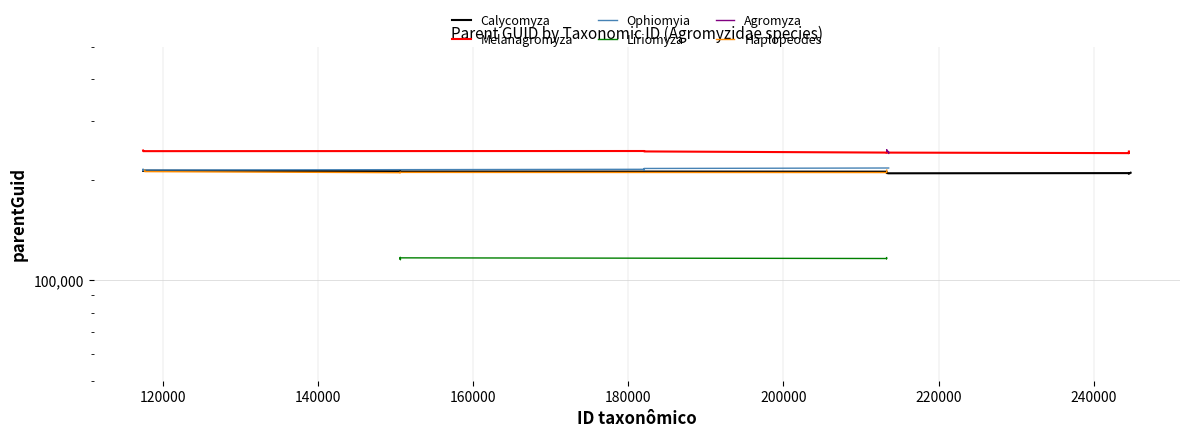

In Calycomyza, how many points are higher than both neighbors (excluding endpoints)?

3